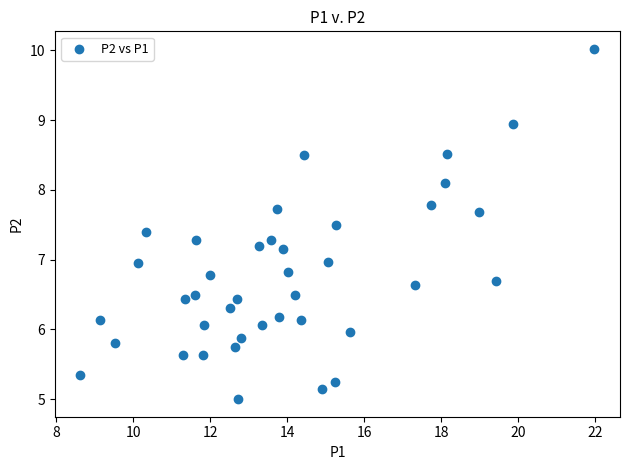

What is the range of Y values (max minus min)?

5.0